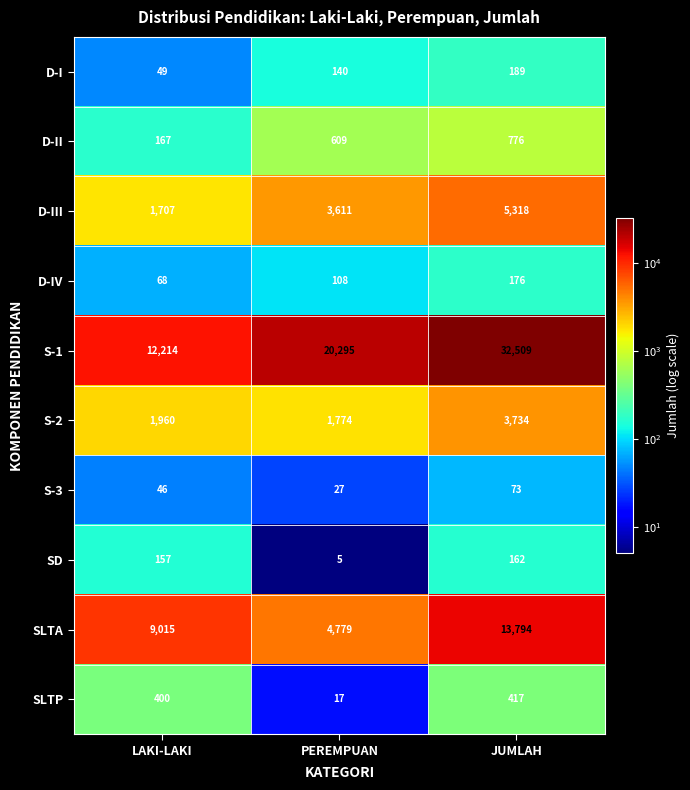

Reading left to right, transcribe all the data shown in this chart.

D-I: LAKI-LAKI=49	PEREMPUAN=140	JUMLAH=189
D-II: LAKI-LAKI=167	PEREMPUAN=609	JUMLAH=776
D-III: LAKI-LAKI=1707	PEREMPUAN=3611	JUMLAH=5318
D-IV: LAKI-LAKI=68	PEREMPUAN=108	JUMLAH=176
S-1: LAKI-LAKI=12214	PEREMPUAN=20295	JUMLAH=32509
S-2: LAKI-LAKI=1960	PEREMPUAN=1774	JUMLAH=3734
S-3: LAKI-LAKI=46	PEREMPUAN=27	JUMLAH=73
SD: LAKI-LAKI=157	PEREMPUAN=5	JUMLAH=162
SLTA: LAKI-LAKI=9015	PEREMPUAN=4779	JUMLAH=13794
SLTP: LAKI-LAKI=400	PEREMPUAN=17	JUMLAH=417